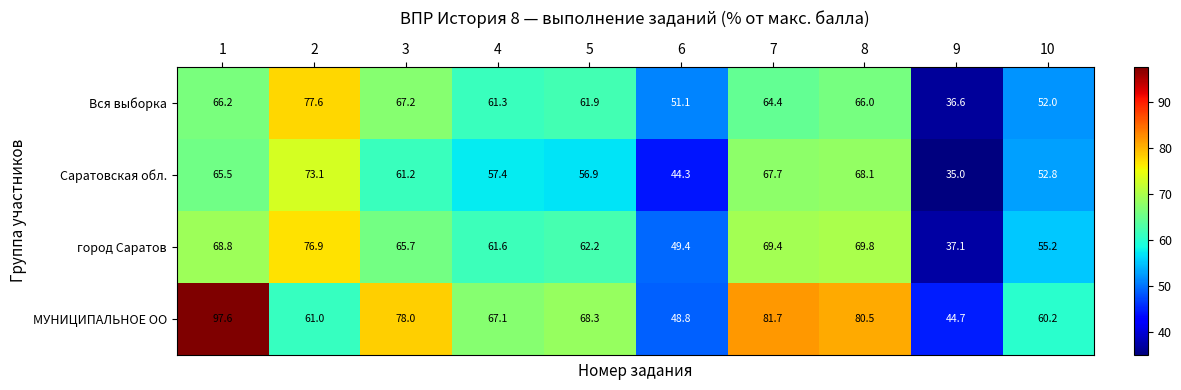

Between 3 and 8, which series saw the biggest shift?

Саратовская обл.